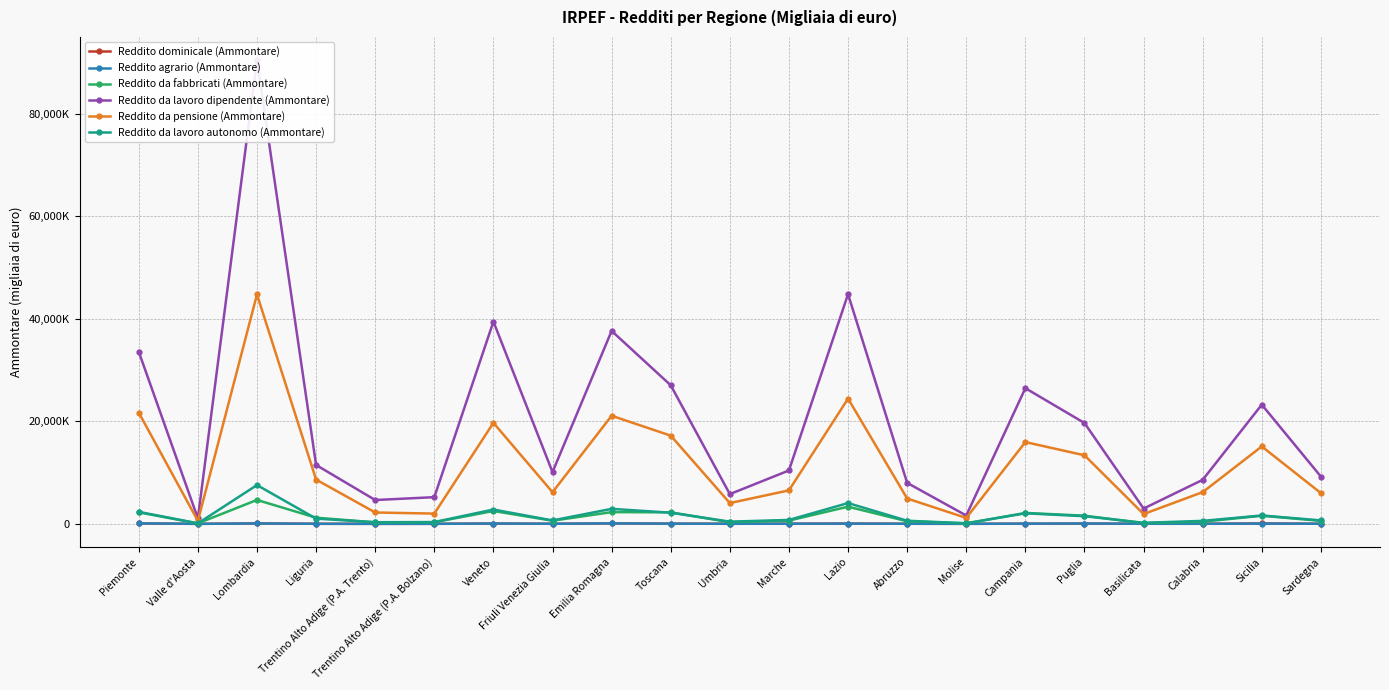

Reading left to right, what are all the values shown in this chart?

Reddito dominicale (Ammontare): Piemonte=78764	Valle d'Aosta=1642	Lombardia=83777	Liguria=16829	Trentino Alto Adige (P.A. Trento)=5317	Trentino Alto Adige (P.A. Bolzano)=11926	Veneto=61296	Friuli Venezia Giulia=20184	Emilia Romagna=93055	Toscana=41416	Umbria=19025	Marche=22057	Lazio=61606	Abruzzo=18760	Molise=8878	Campania=27725	Puglia=54920	Basilicata=20550	Calabria=21175	Sicilia=81832	Sardegna=22545
Reddito agrario (Ammontare): Piemonte=96672	Valle d'Aosta=1710	Lombardia=84314	Liguria=12962	Trentino Alto Adige (P.A. Trento)=3345	Trentino Alto Adige (P.A. Bolzano)=5090	Veneto=64394	Friuli Venezia Giulia=18004	Emilia Romagna=99933	Toscana=37820	Umbria=17326	Marche=31139	Lazio=46336	Abruzzo=21468	Molise=10392	Campania=40939	Puglia=69206	Basilicata=15415	Calabria=18177	Sicilia=51510	Sardegna=20413
Reddito da fabbricati (Ammontare): Piemonte=2238799	Valle d'Aosta=97449	Lombardia=4662854	Liguria=1203850	Trentino Alto Adige (P.A. Trento)=291038	Trentino Alto Adige (P.A. Bolzano)=309991	Veneto=2508736	Friuli Venezia Giulia=611978	Emilia Romagna=2287206	Toscana=2249672	Umbria=317786	Marche=640387	Lazio=3346581	Abruzzo=501893	Molise=91024	Campania=2130491	Puglia=1599227	Basilicata=136040	Calabria=419575	Sicilia=1583000	Sardegna=583204
Reddito da lavoro dipendente (Ammontare): Piemonte=33549795	Valle d'Aosta=1068378	Lombardia=90414622	Liguria=11480702	Trentino Alto Adige (P.A. Trento)=4648135	Trentino Alto Adige (P.A. Bolzano)=5204532	Veneto=39436201	Friuli Venezia Giulia=10096169	Emilia Romagna=37617495	Toscana=27024110	Umbria=5798856	Marche=10411791	Lazio=44780305	Abruzzo=7992262	Molise=1626670	Campania=26454291	Puglia=19666088	Basilicata=2983247	Calabria=8582014	Sicilia=23239237	Sardegna=9219909
Reddito da pensione (Ammontare): Piemonte=21687733	Valle d'Aosta=581524	Lombardia=44730060	Liguria=8633665	Trentino Alto Adige (P.A. Trento)=2218829	Trentino Alto Adige (P.A. Bolzano)=2000554	Veneto=19700493	Friuli Venezia Giulia=6170889	Emilia Romagna=21079618	Toscana=17201246	Umbria=4050280	Marche=6531357	Lazio=24425174	Abruzzo=4939967	Molise=1155880	Campania=15945866	Puglia=13372421	Basilicata=1913798	Calabria=6184165	Sicilia=15096858	Sardegna=5996591
Reddito da lavoro autonomo (Ammontare): Piemonte=2345754	Valle d'Aosta=93261	Lombardia=7561694	Liguria=1016811	Trentino Alto Adige (P.A. Trento)=318534	Trentino Alto Adige (P.A. Bolzano)=352611	Veneto=2795119	Friuli Venezia Giulia=669946	Emilia Romagna=2926833	Toscana=2177776	Umbria=431811	Marche=764637	Lazio=4055177	Abruzzo=609660	Molise=116285	Campania=2058130	Puglia=1494557	Basilicata=204618	Calabria=583363	Sicilia=1635676	Sardegna=673531